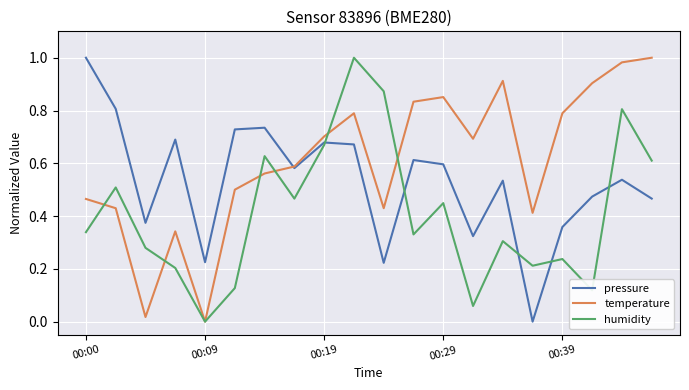

Which series has the largest total across all categories?

temperature